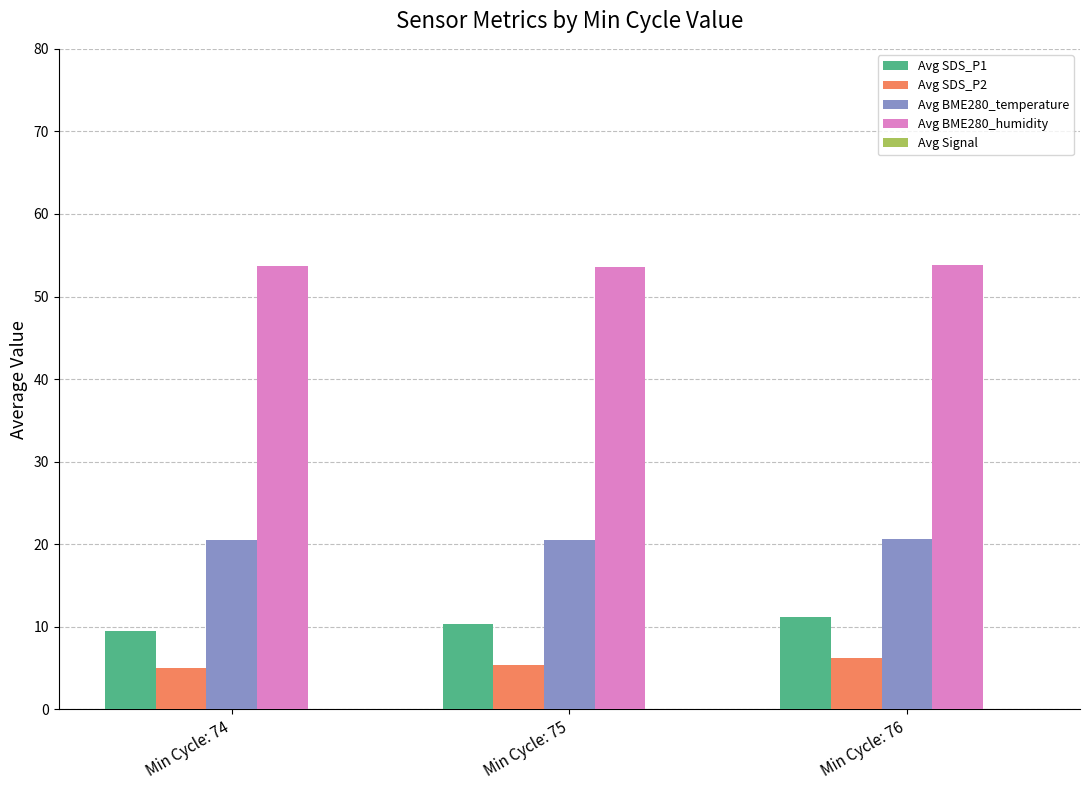

Between Min Cycle: 74 and Min Cycle: 76, which series saw the biggest shift?

Avg SDS_P1